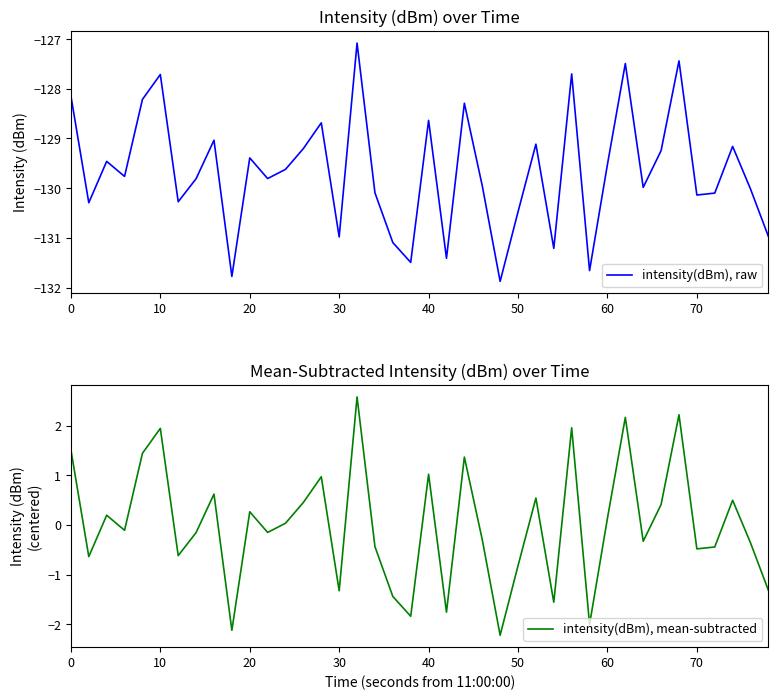

Reading left to right, extract all data points from this chart.

intensity(dBm), raw: -128.1	-130.3	-129.5	-129.8	-128.2	-127.7	-130.3	-129.8	-129.0	-131.8	-129.4	-129.8	-129.6	-129.2	-128.7	-131.0	-127.1	-130.1	-131.1	-131.5	-128.6	-131.4	-128.3	-130.0	-131.9	-130.5	-129.1	-131.2	-127.7	-131.7	-129.5	-127.5	-130.0	-129.2	-127.4	-130.1	-130.1	-129.2	-130.0	-131.0
intensity(dBm), mean-subtracted: 1.5	-0.6	0.2	-0.1	1.4	1.9	-0.6	-0.2	0.6	-2.1	0.3	-0.1	0.0	0.5	1.0	-1.3	2.6	-0.4	-1.4	-1.8	1.0	-1.8	1.4	-0.3	-2.2	-0.8	0.5	-1.6	2.0	-2.0	0.1	2.2	-0.3	0.4	2.2	-0.5	-0.4	0.5	-0.4	-1.3